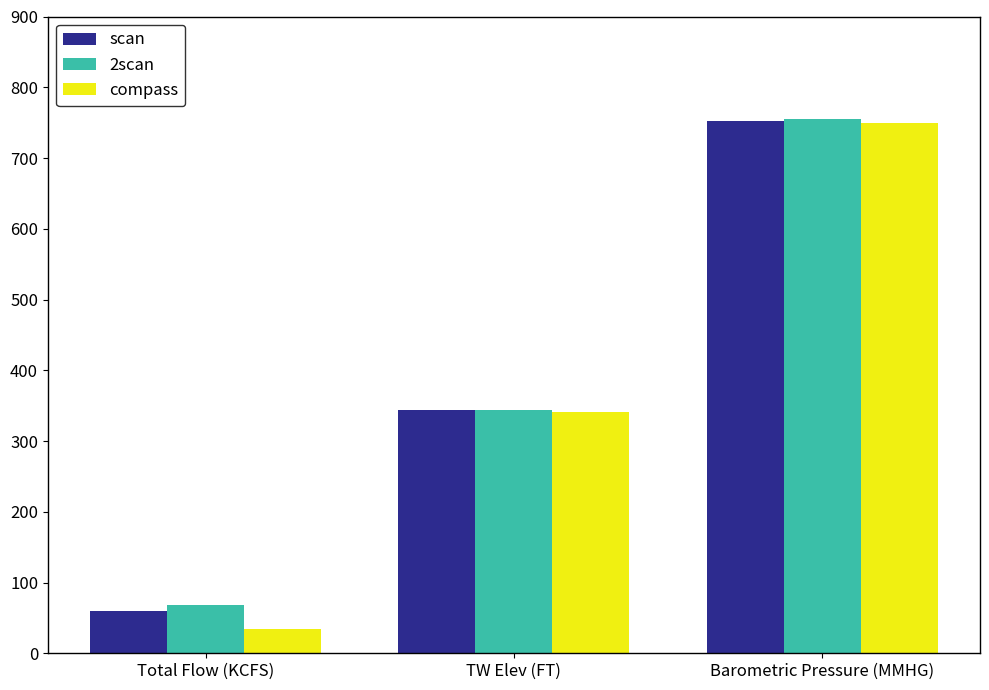

What is the minimum value for compass?

34.1